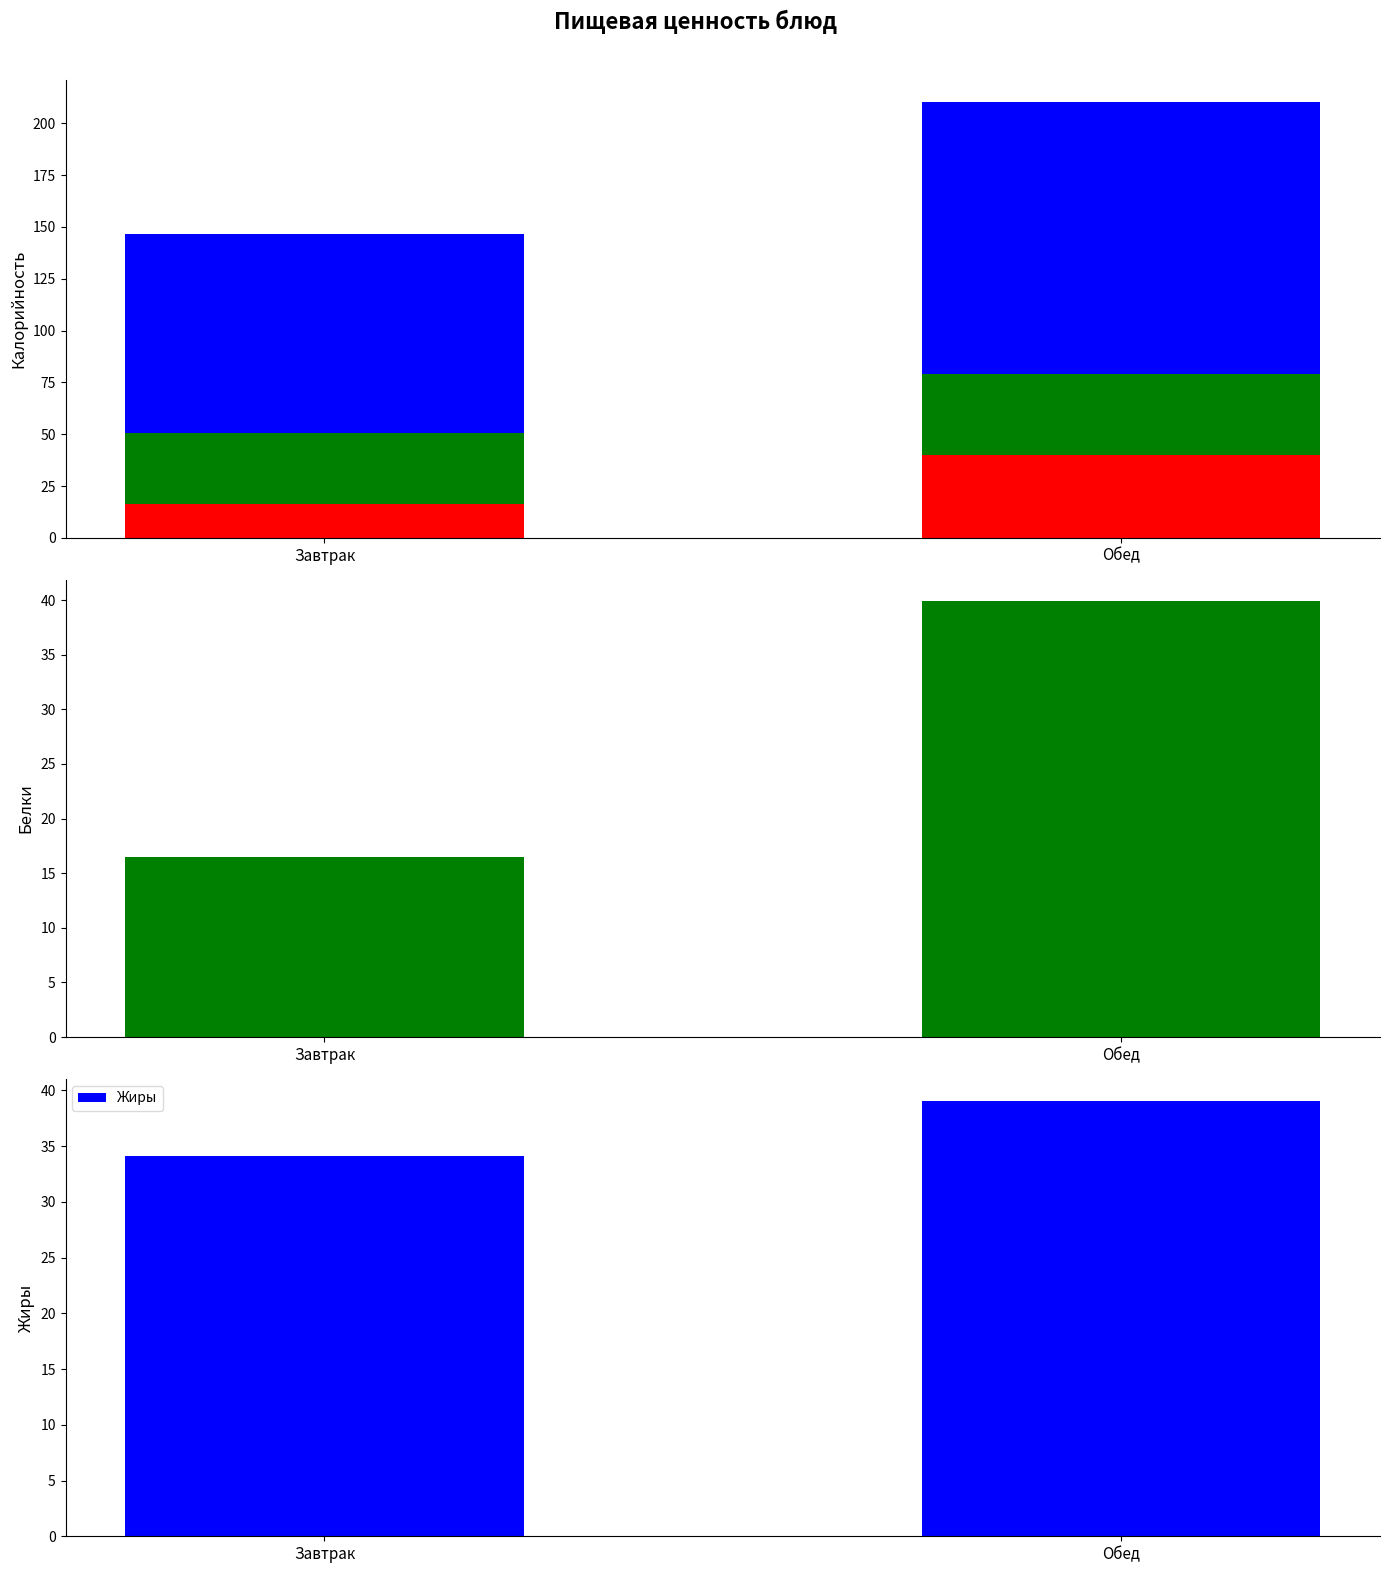

Read the Белки value at Завтрак.

16.5